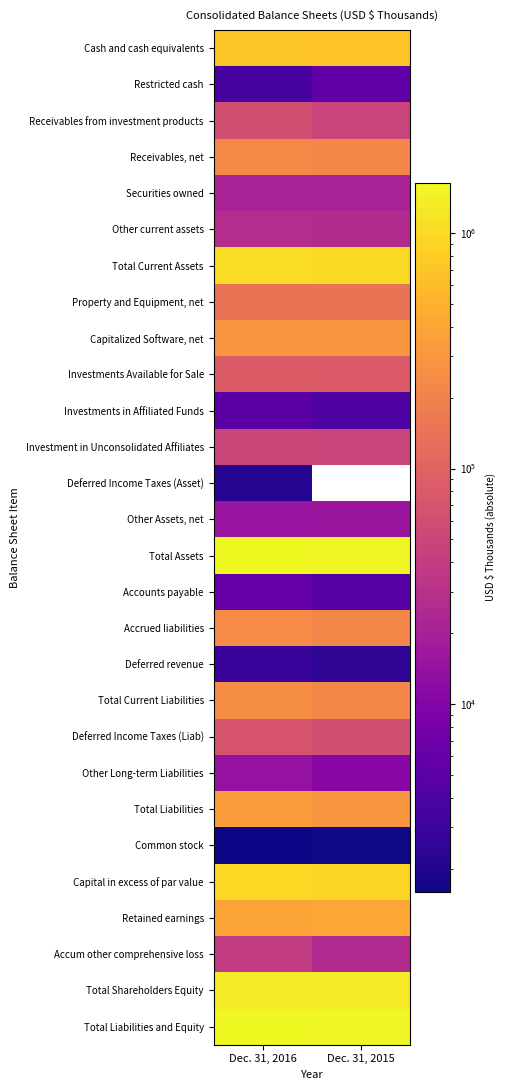

At which label is Total Current Assets closest to 1020778?

Dec. 31, 2015